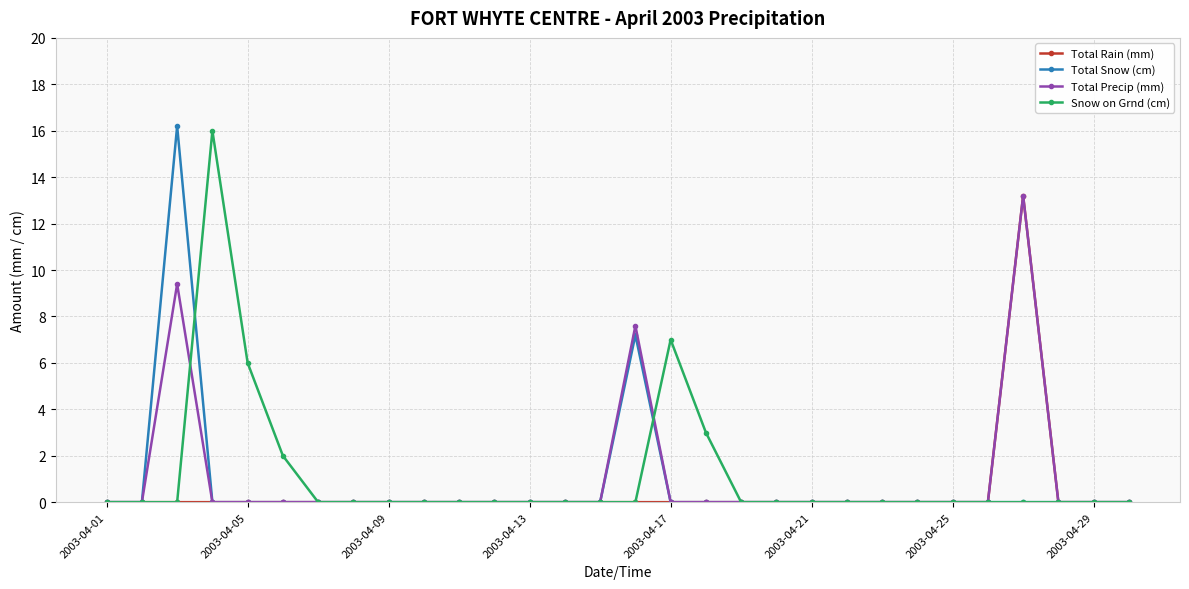

True or false: Total Snow (cm) has more than 0 interior local peaks.

True